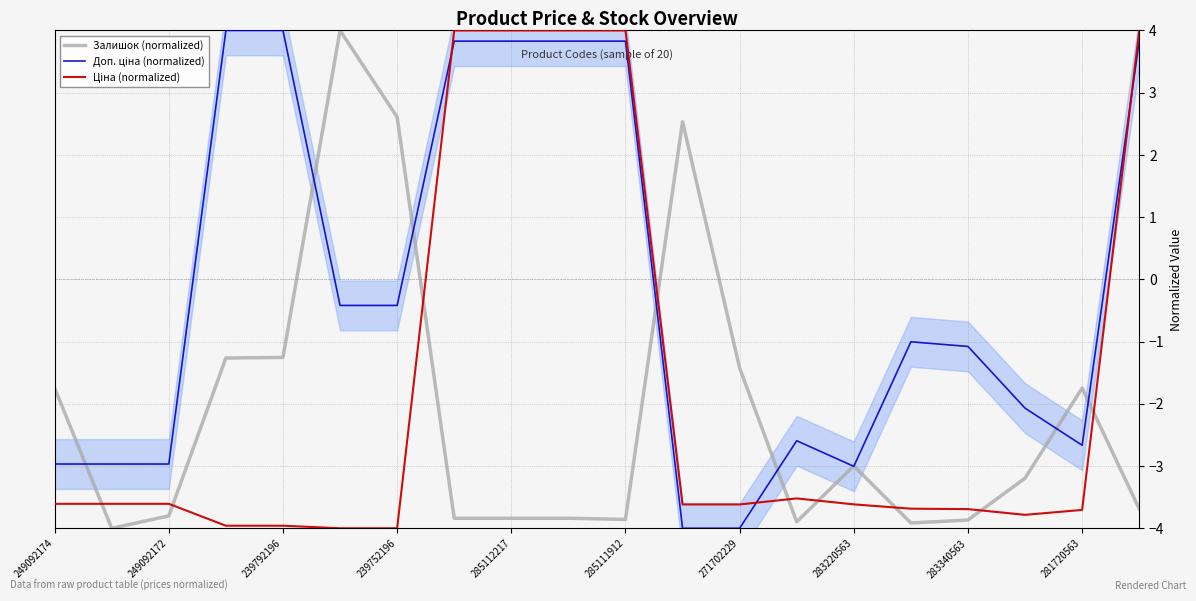

The value of Залишок (normalized) at 285112217 is -3.8. True or false?

True